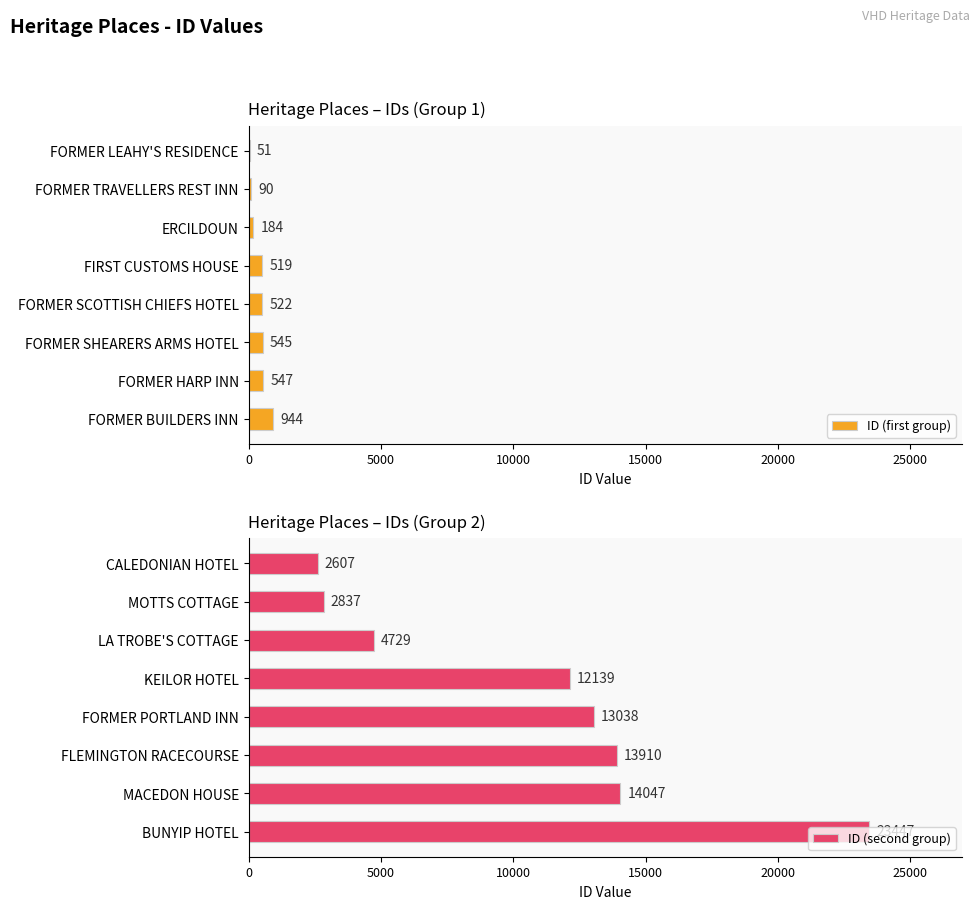

Where is ID (first group) nearest to the value 497?

FIRST CUSTOMS HOUSE